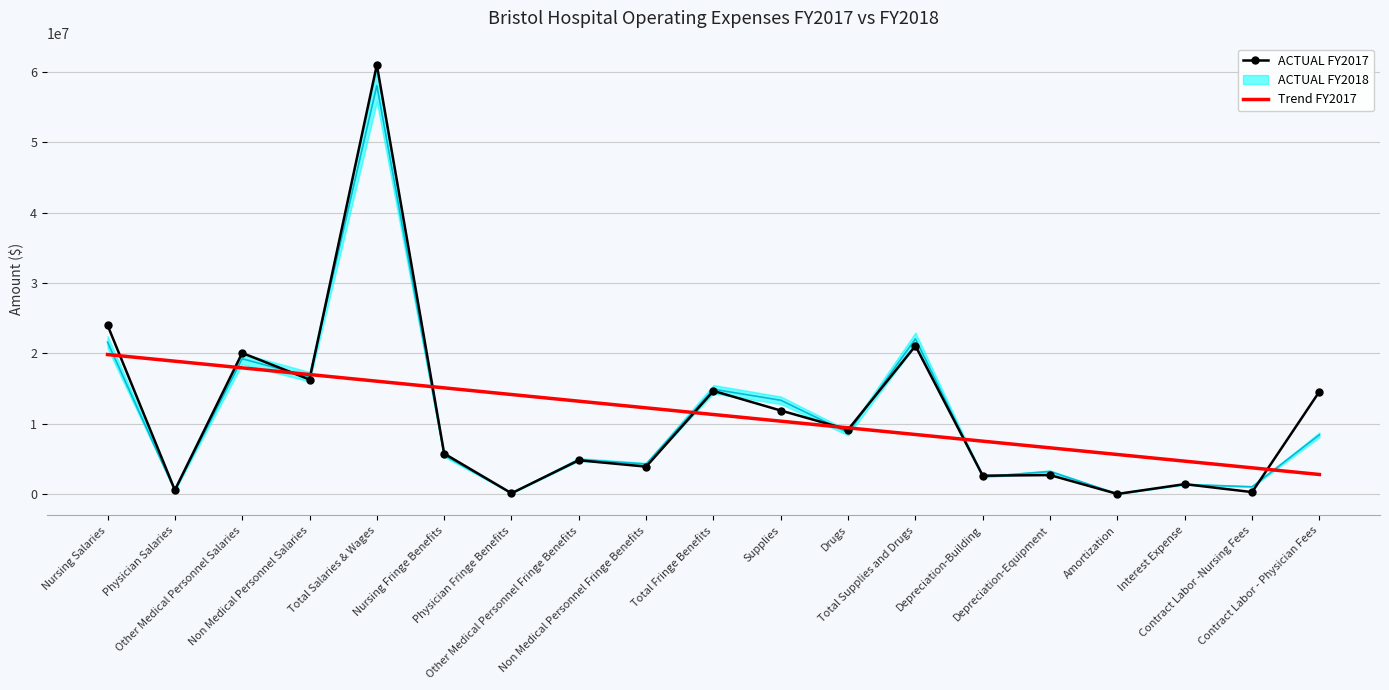

True or false: Trend FY2017 has more than 1 points higher than both neighbors.

False